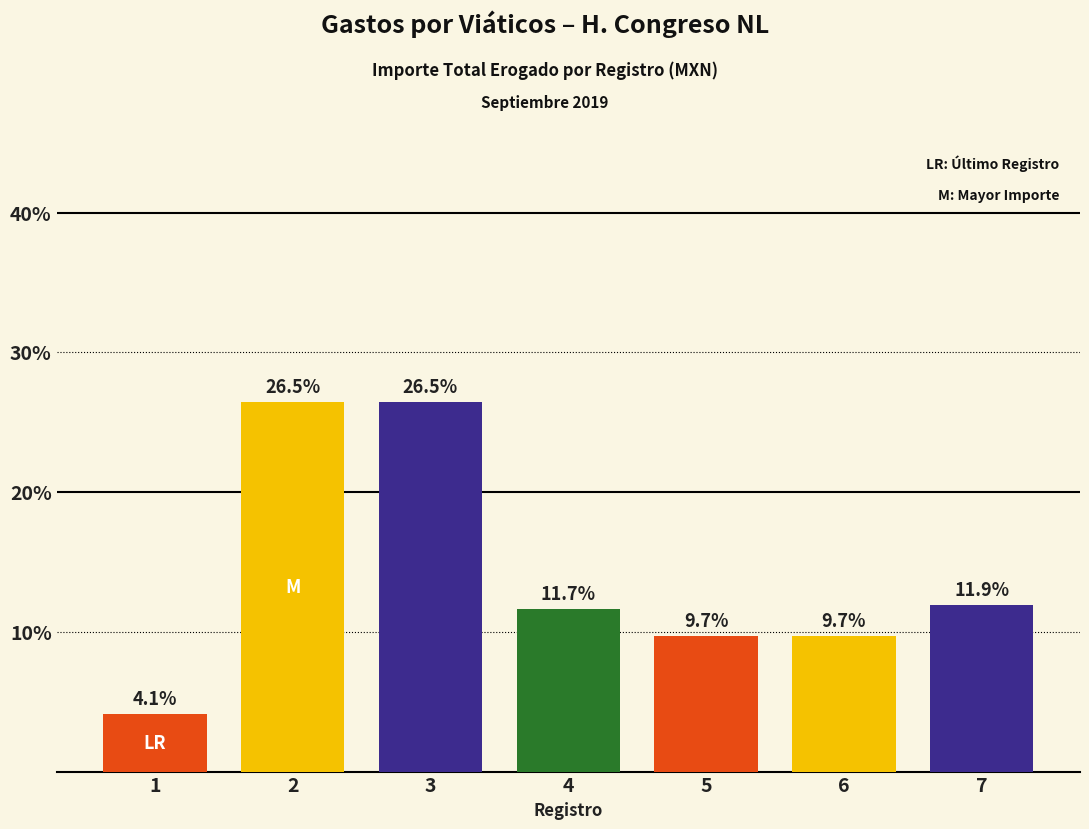

Which has a higher value, 1 or 4?

4